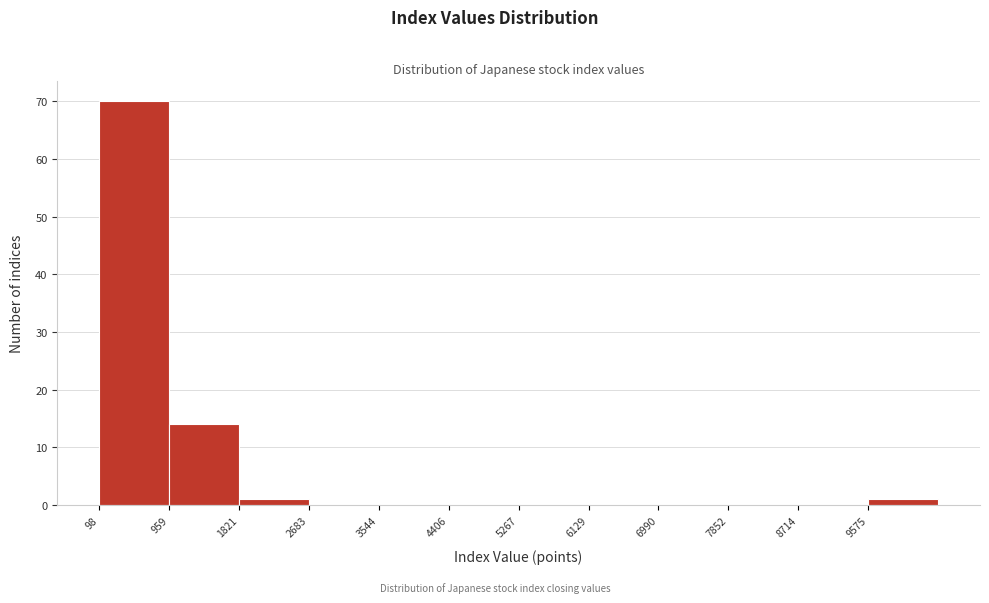

How tall is the bar that spans 1800 to 2700 on the x-axis? Neither the bar edges nor the heights are printed on the chart, so give them approximately, as read against the axes.

1